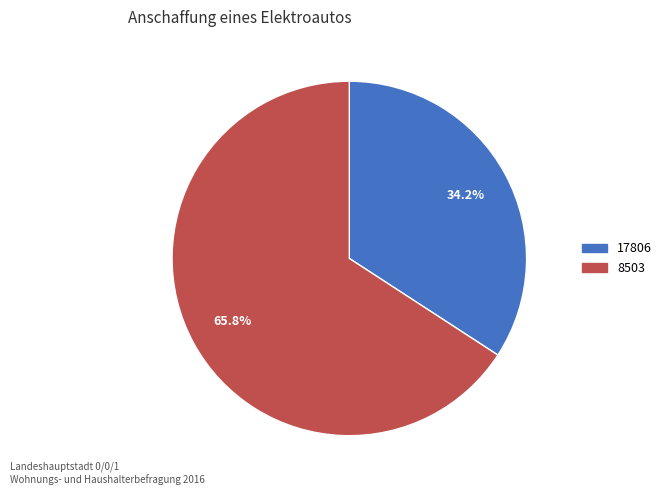

Does 17806 represent more than half of the total?

No